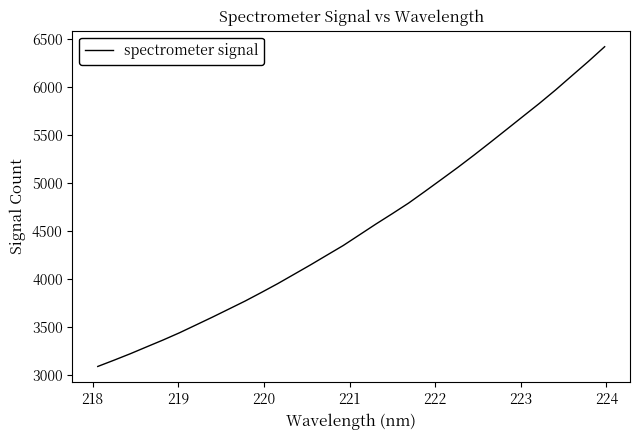

True or false: the data has more than 2 interior local peaks.

False